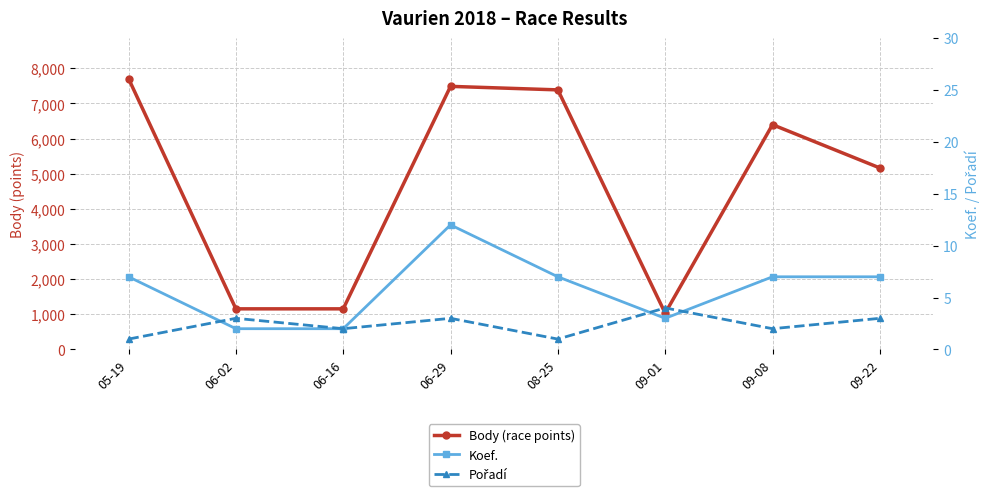

True or false: Pořadí and Body (race points) intersect in this chart.

False